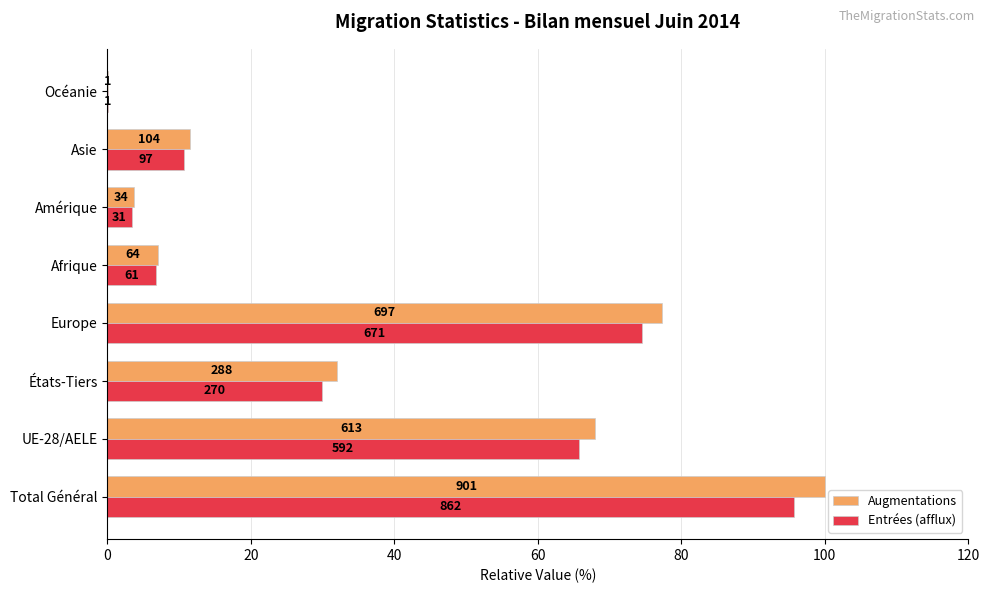

Which series has the largest total across all categories?

Augmentations